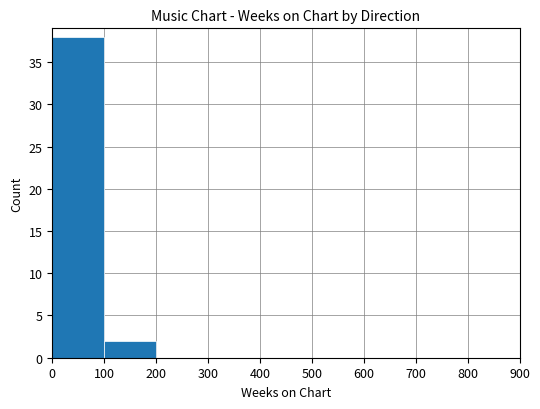

Are the bars horizontal?

No